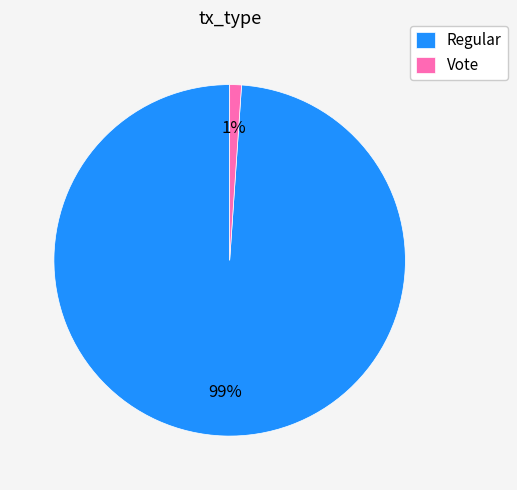

How many slices are in this pie chart?

2